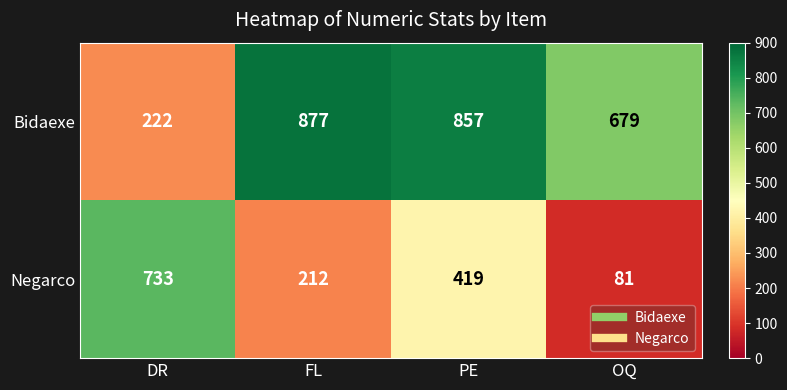

What is the total value across all series at FL?

1089